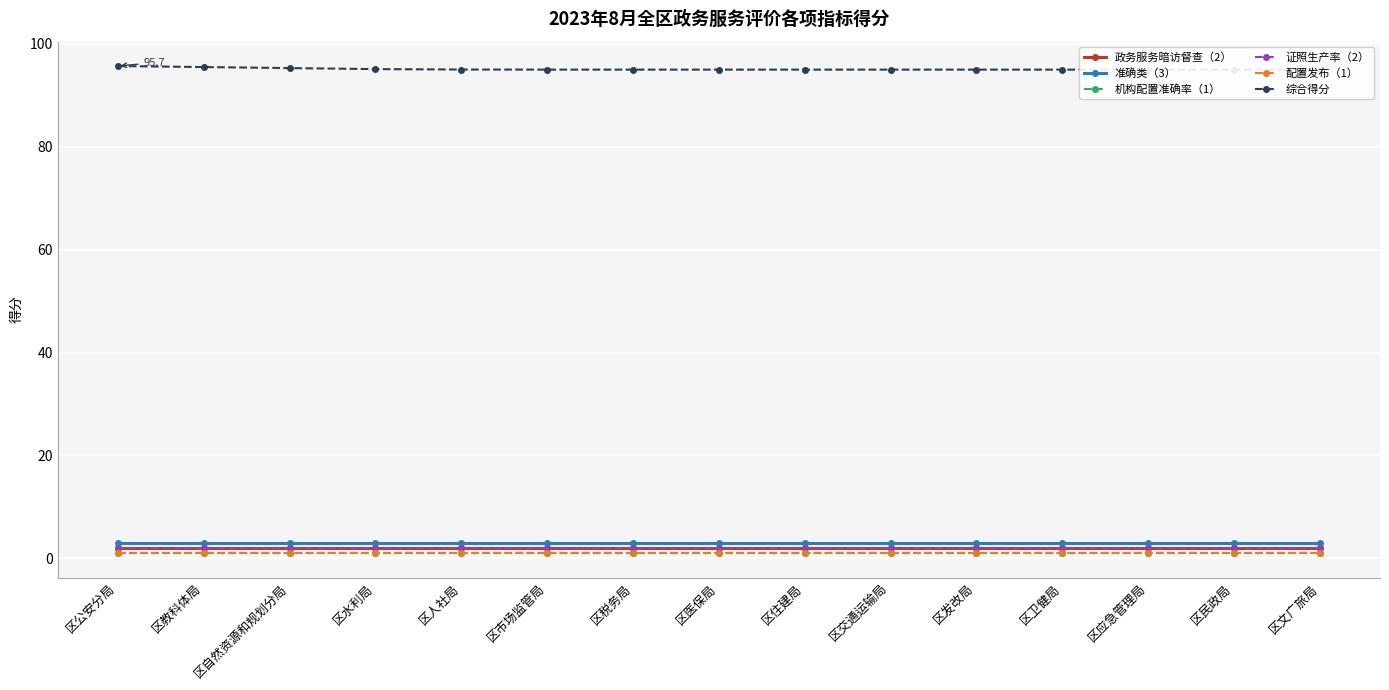

True or false: 机构配置准确率（1） and 综合得分 cross at least once.

False